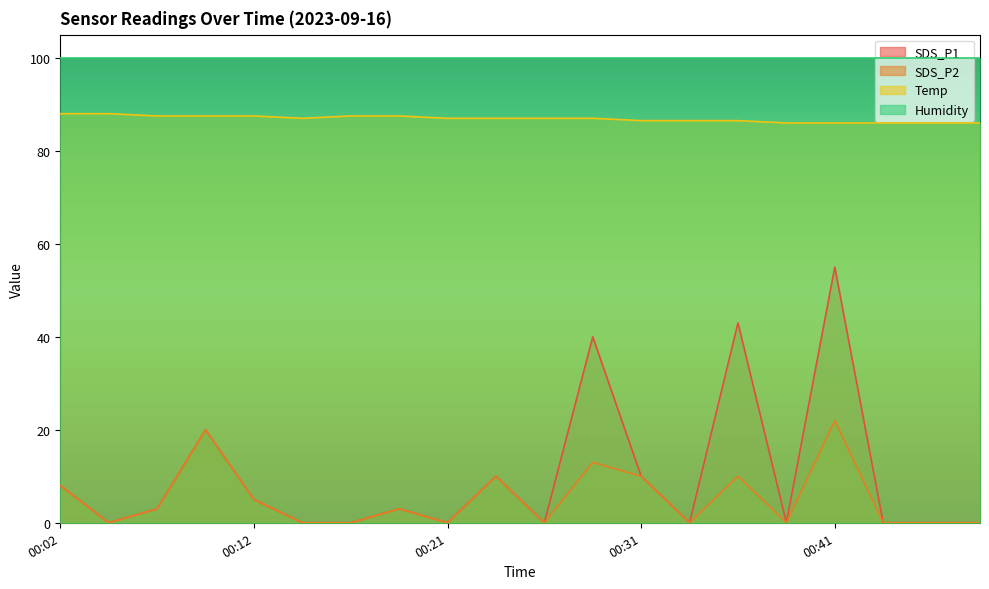

Which has a higher value, 00:36 or 00:02?

00:36